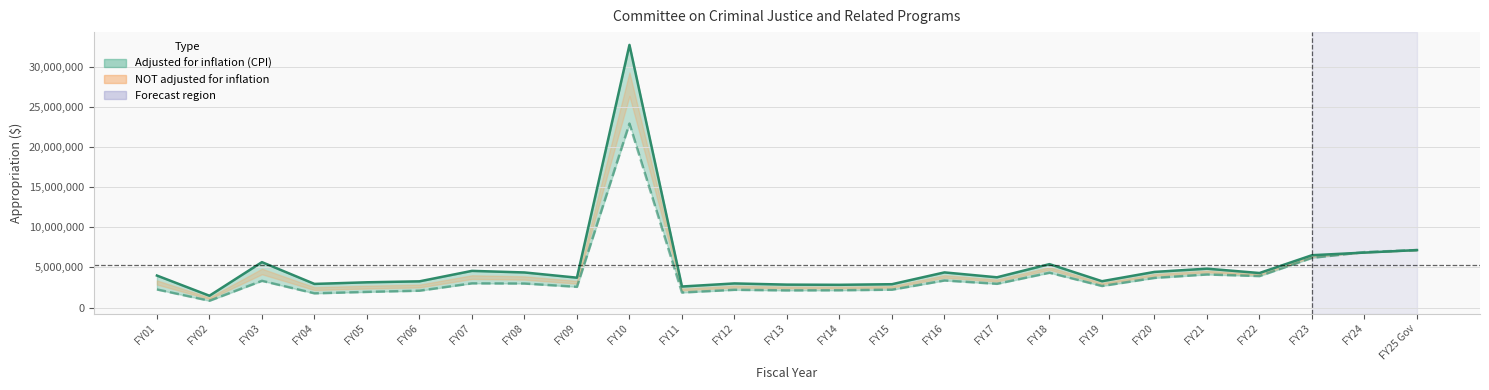

How many values in the adjusted for inflation (cpi) series are below 3990146?

12